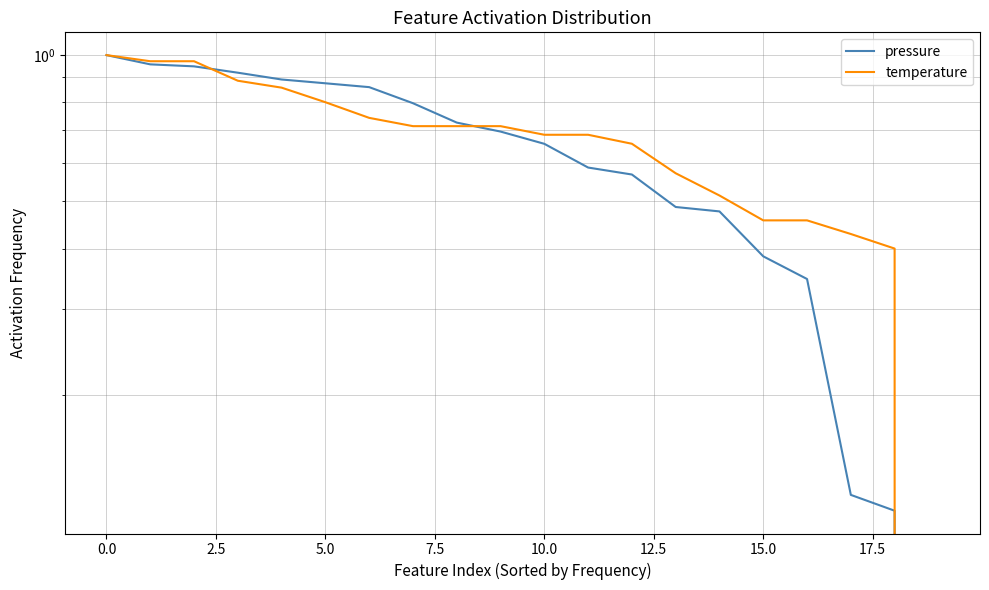

What are all the series names shown in the legend?

pressure, temperature